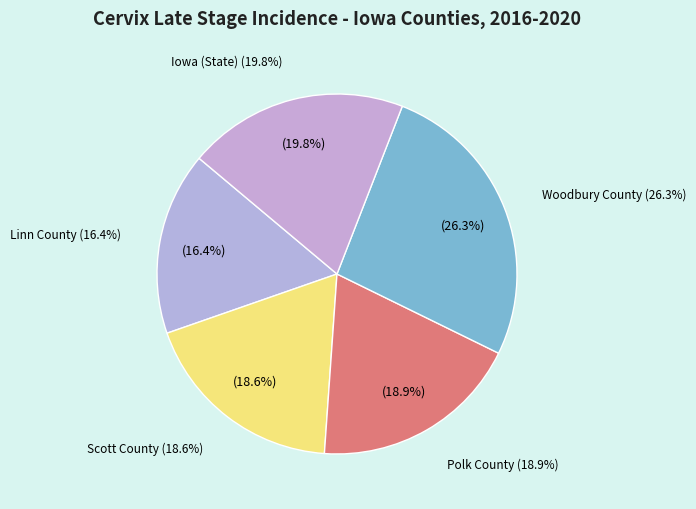

Which slice is the largest?

Woodbury County